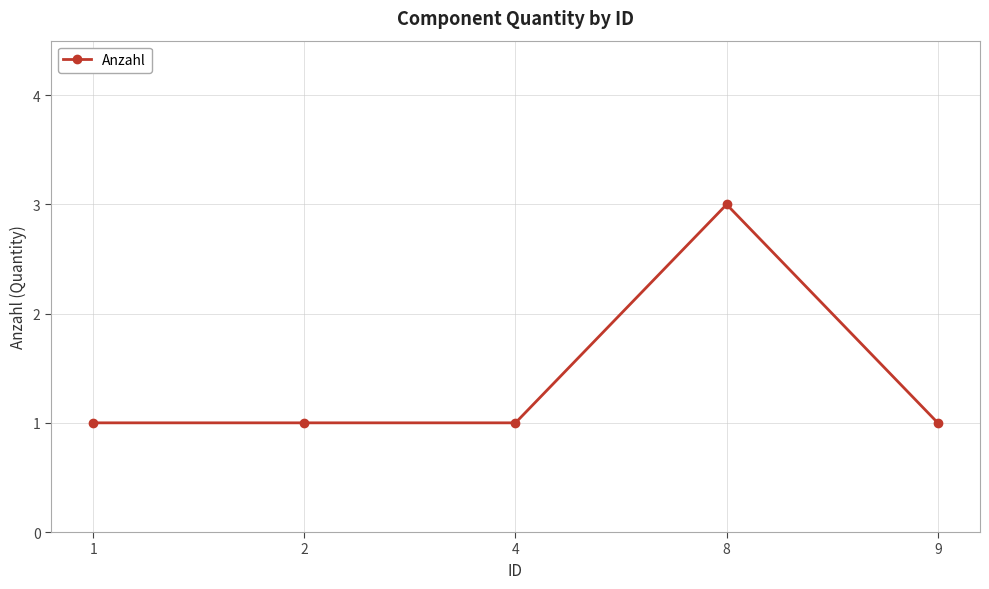

What is the ratio of the value at 9 to the value at 8?

0.3